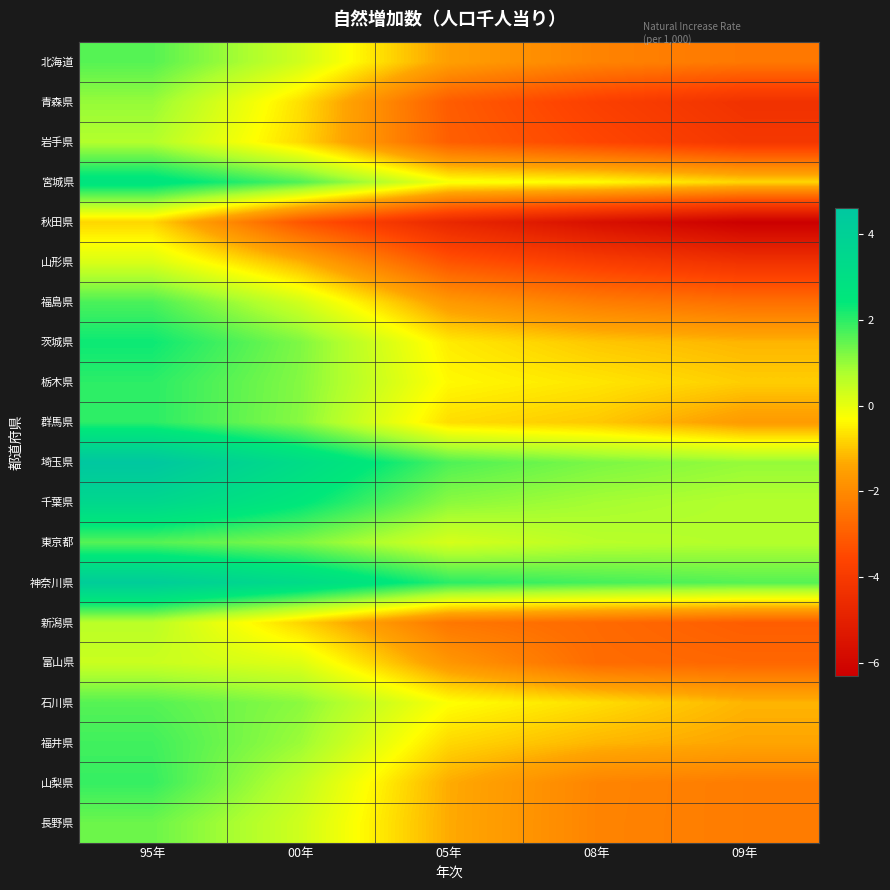

Which series has the largest range (max minus min)?

秋田県